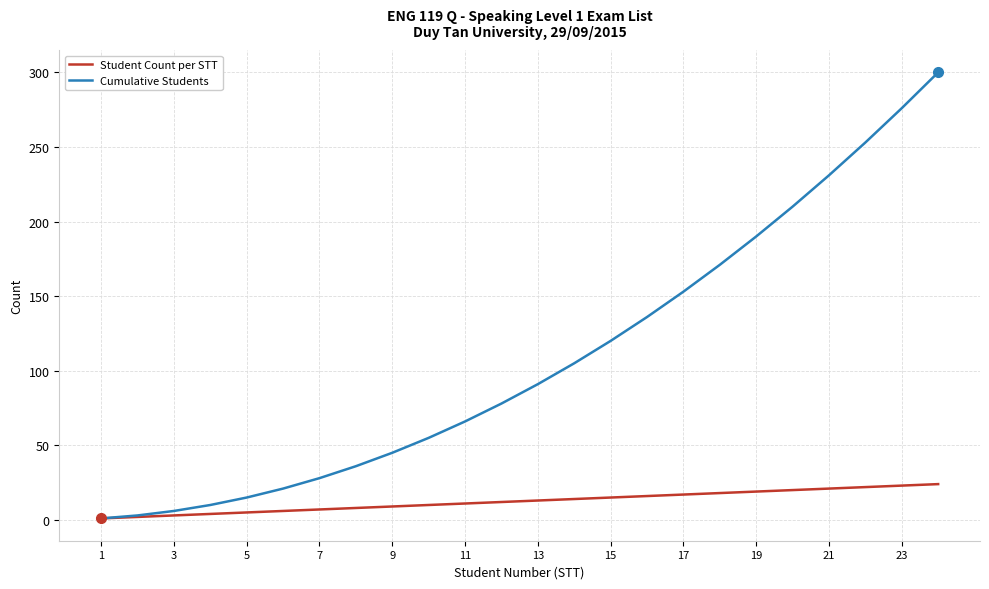

At how many categories does at least one series exceed 283?

1